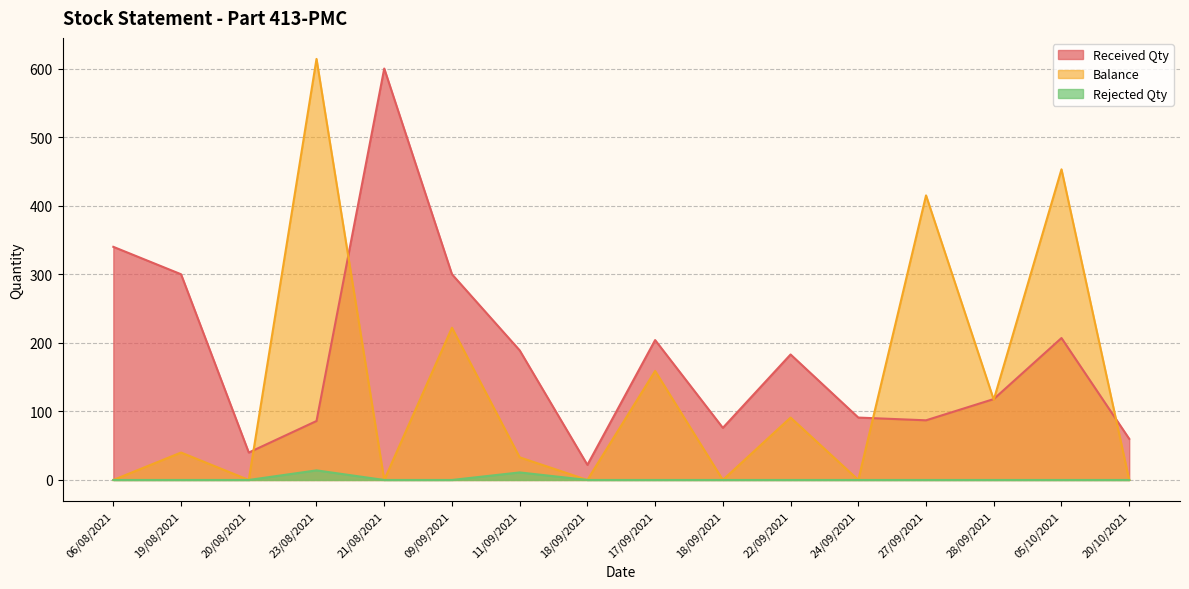

What is the label of the 13th point from the left?

27/09/2021